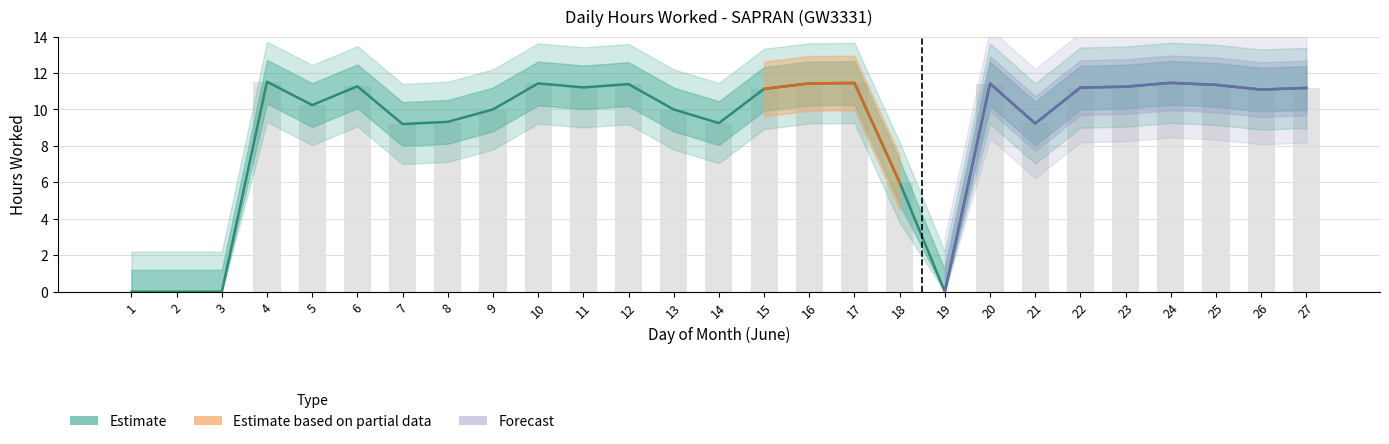

Is it true that the value at 16 is 11.4?

True